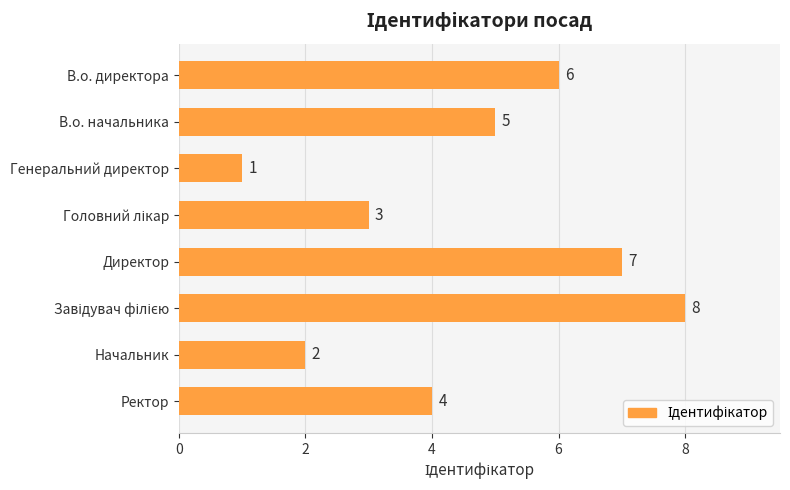

Is it true that the value at Начальник is 2?

True